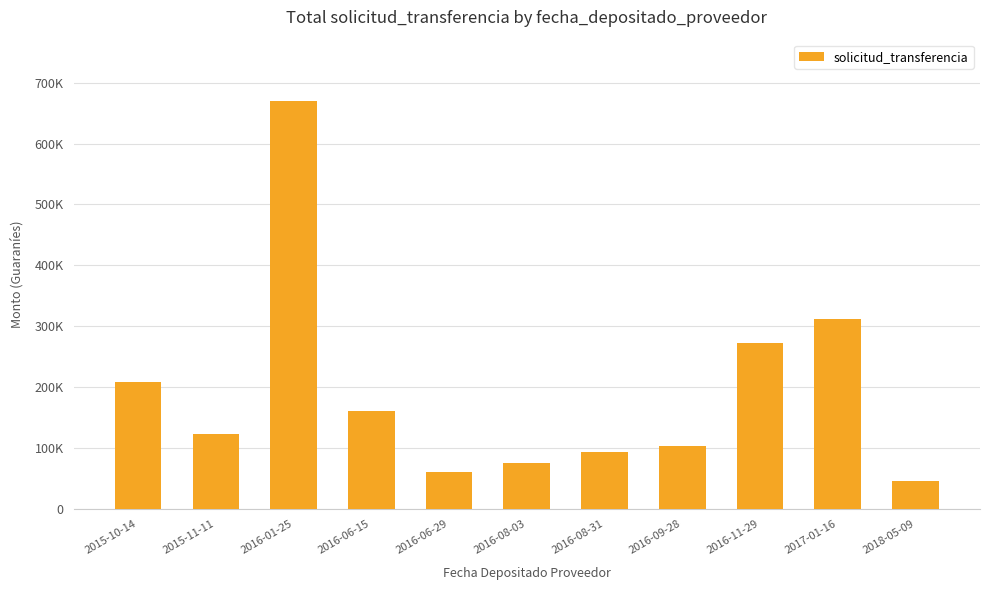

True or false: the data shows 64071 at 2017-01-16.

False